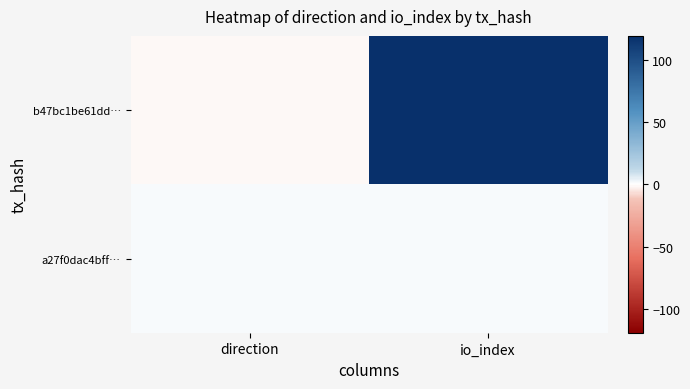

Between direction and io_index, which series saw the biggest shift?

b47bc1be61dd…